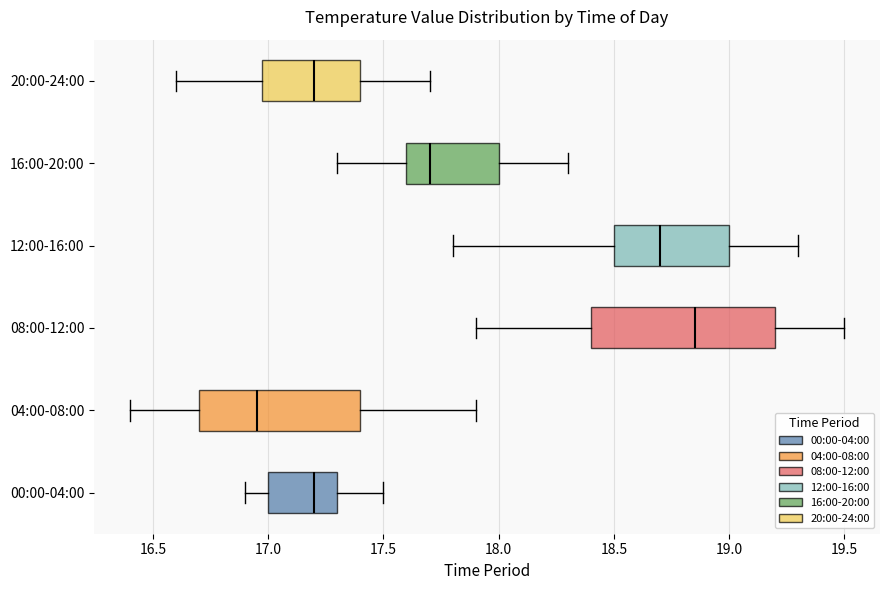

Which box is the widest, from its left edge to its right edge?

08:00-12:00